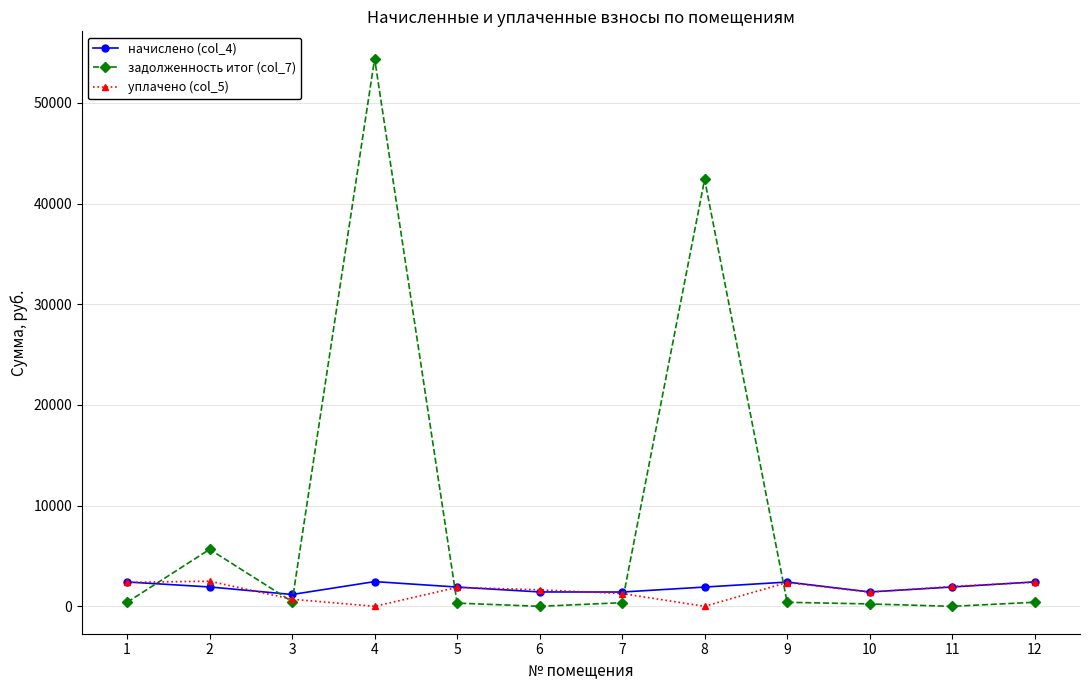

How many values in the начислено (col_4) series exceed 1919?

6